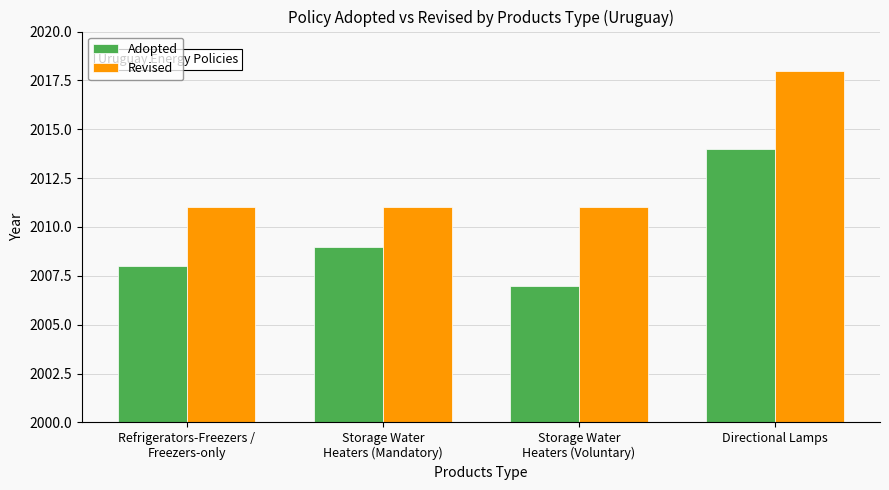

Reading right to left, list all the values displayed in this chart.

Adopted: Directional Lamps=2014	Storage Water
Heaters (Voluntary)=2007	Storage Water
Heaters (Mandatory)=2009	Refrigerators-Freezers /
Freezers-only=2008
Revised: Directional Lamps=2018	Storage Water
Heaters (Voluntary)=2011	Storage Water
Heaters (Mandatory)=2011	Refrigerators-Freezers /
Freezers-only=2011